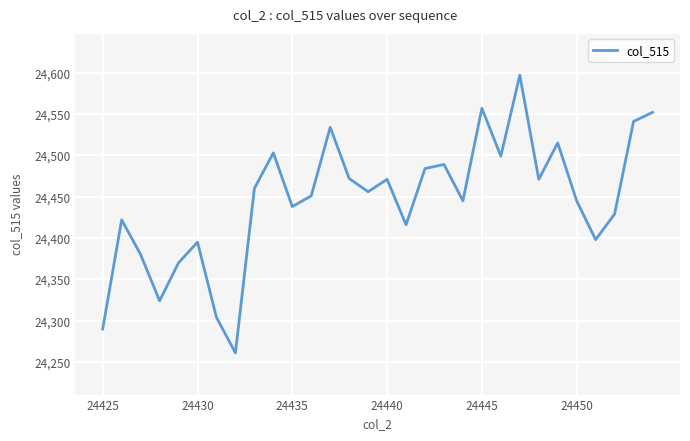

How many distinct data groups are displayed?

1